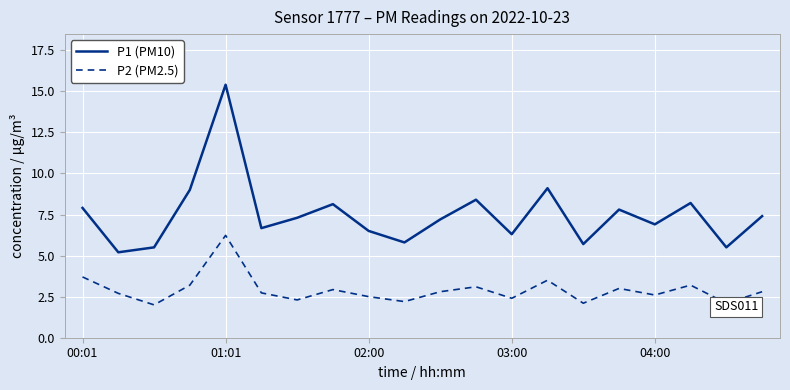

Which series has the largest range (max minus min)?

P1 (PM10)